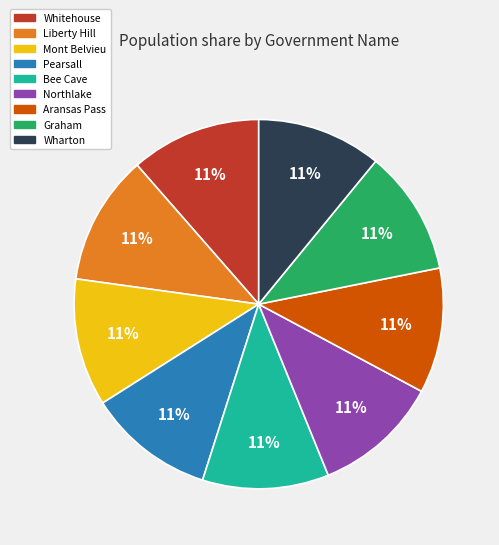

True or false: Wharton accounts for 1% of the total.

False